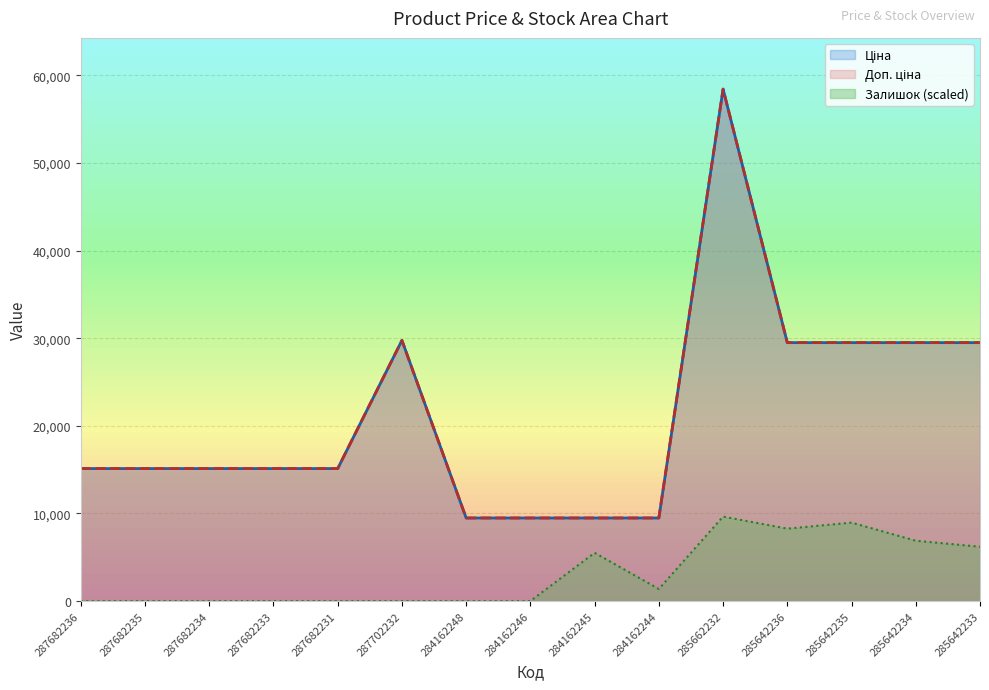

In Залишок, how many points are higher than both neighbors (excluding endpoints)?

3